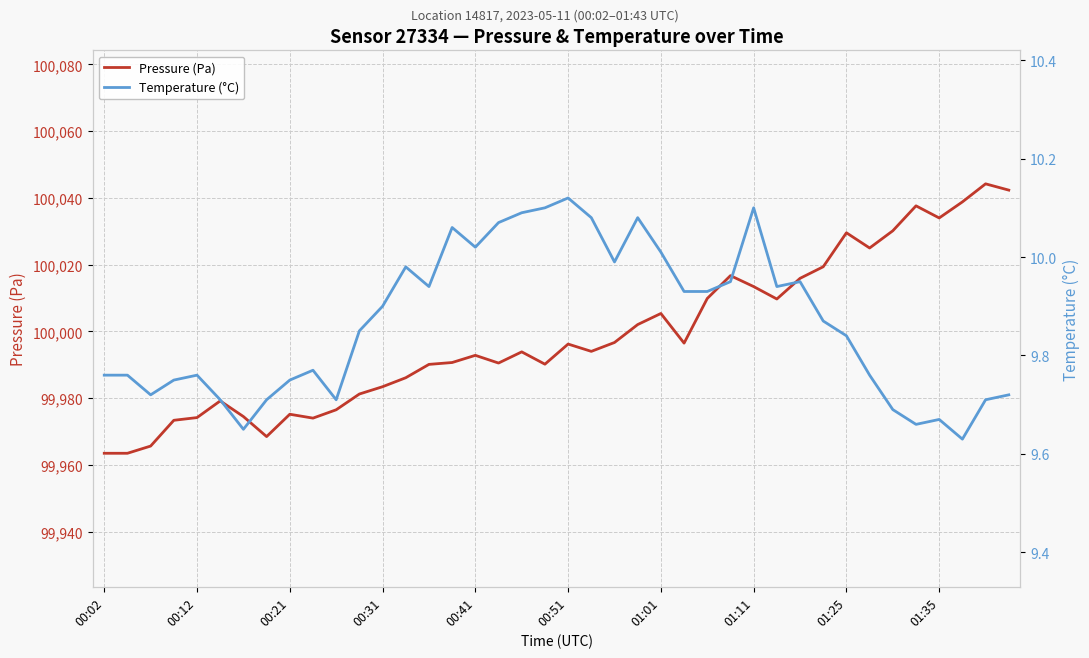

True or false: Pressure (Pa) and Temperature (°C) cross at least once.

False